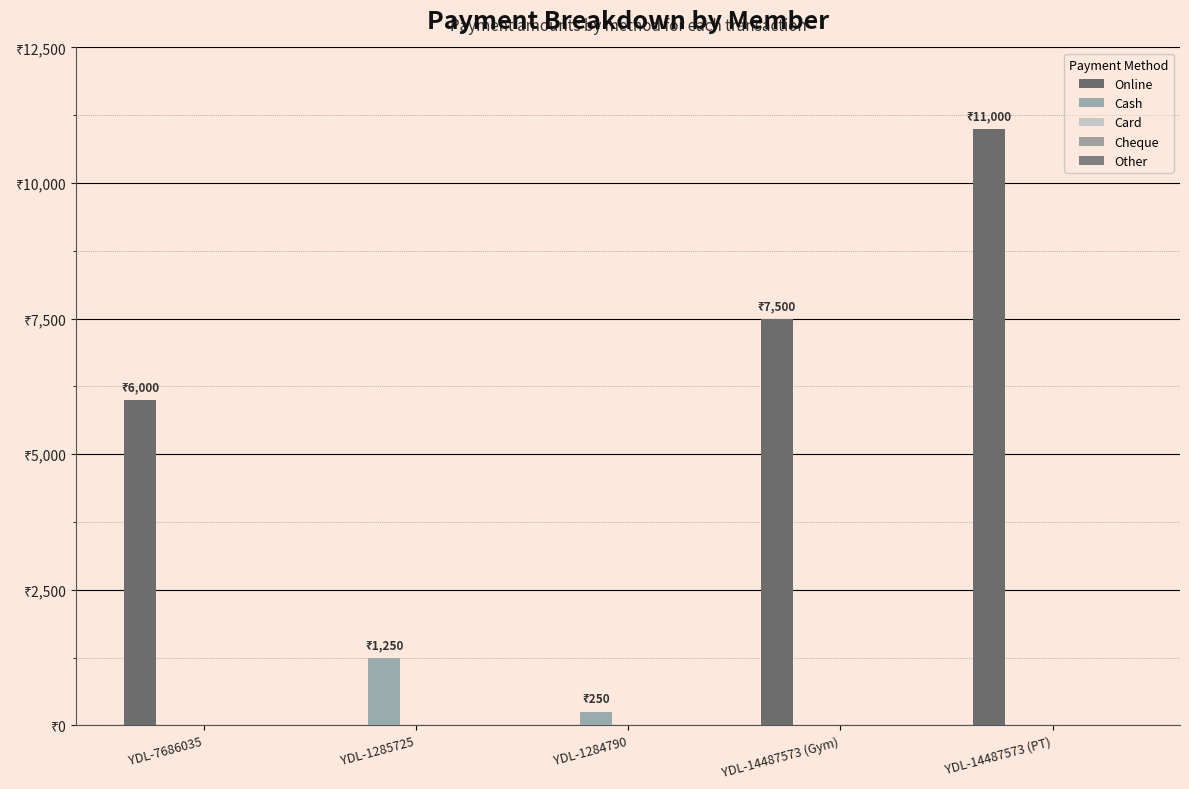

What are all the series names shown in the legend?

Online, Cash, Card, Cheque, Other